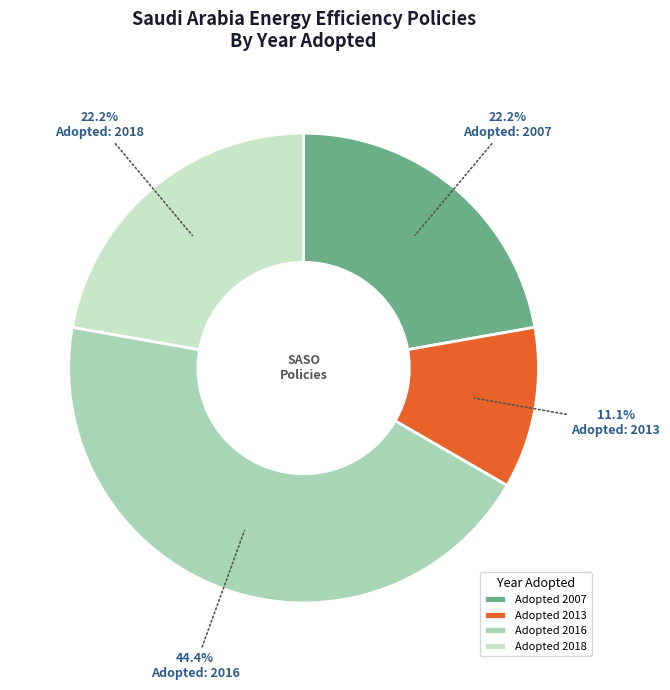

What is the ratio of the value at Adopted 2013 to the value at Adopted 2018?

0.5